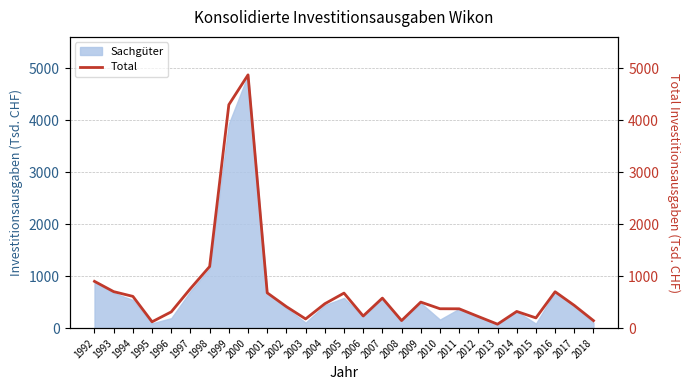

What is the change in value from 2009 to 2018?

-357